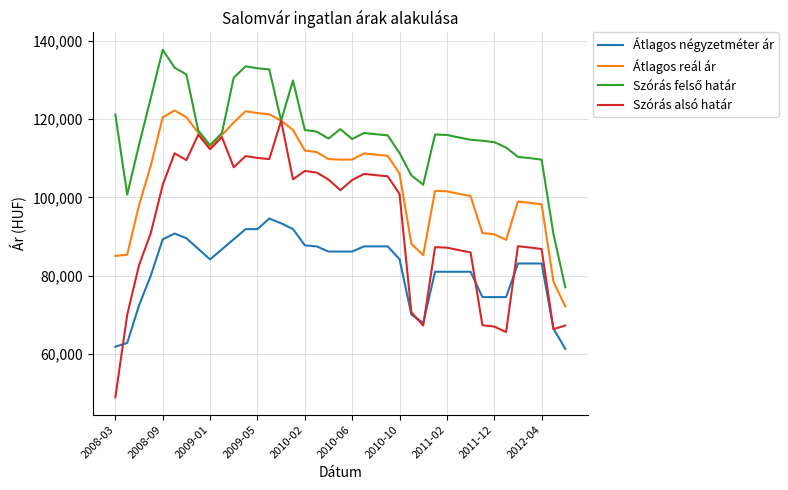

Which series has the widest spread of values?

Szórás alsó határ